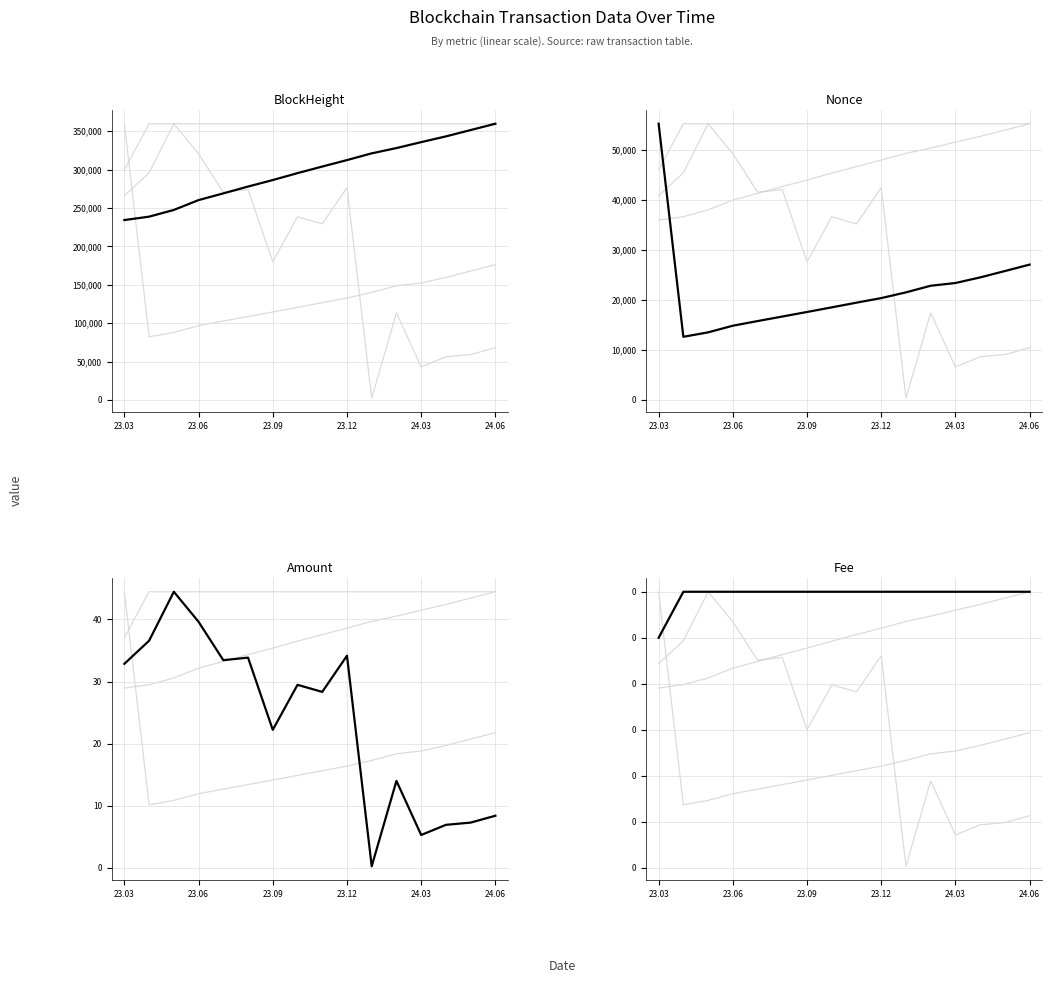

The Amount series shows 0.0 at 11. True or false?

True